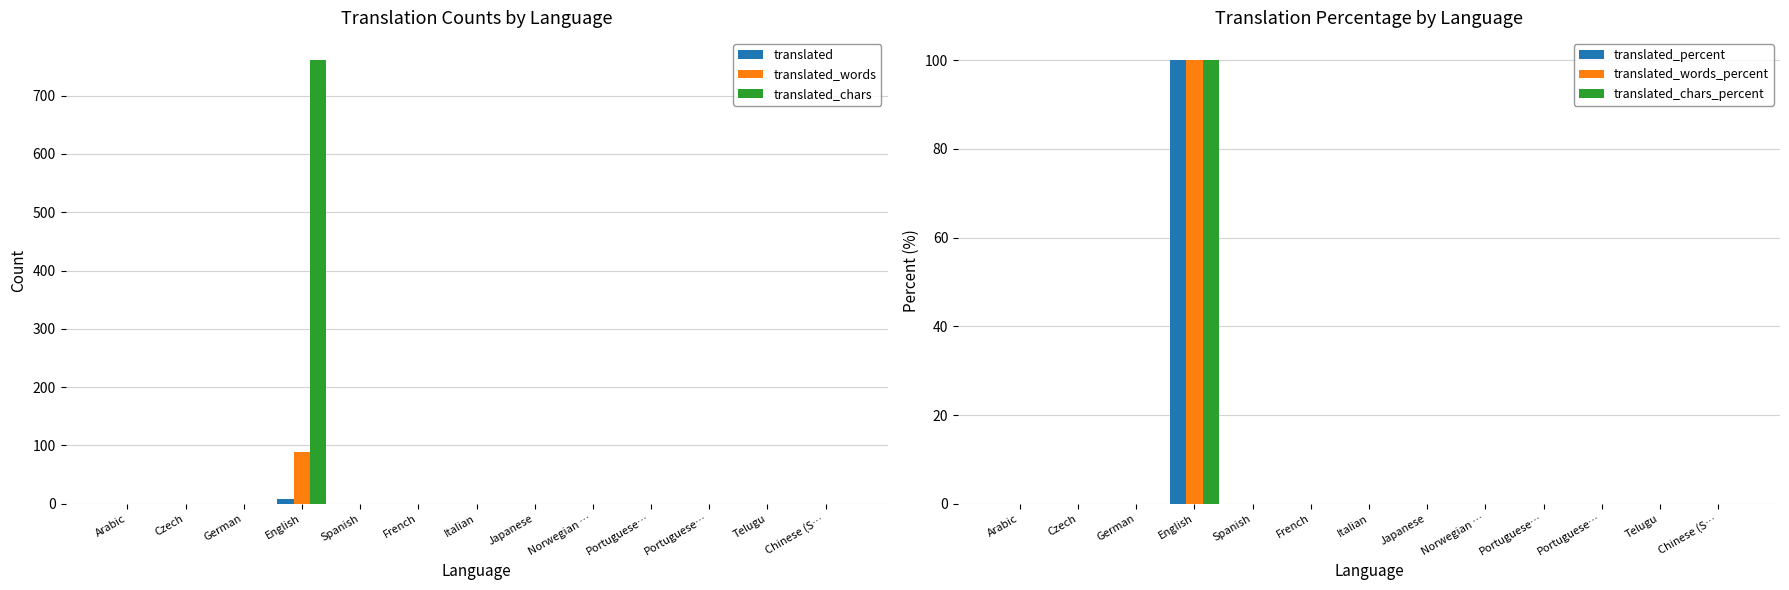

Is it true that translated_chars equals 0 at Chinese (S…?

True